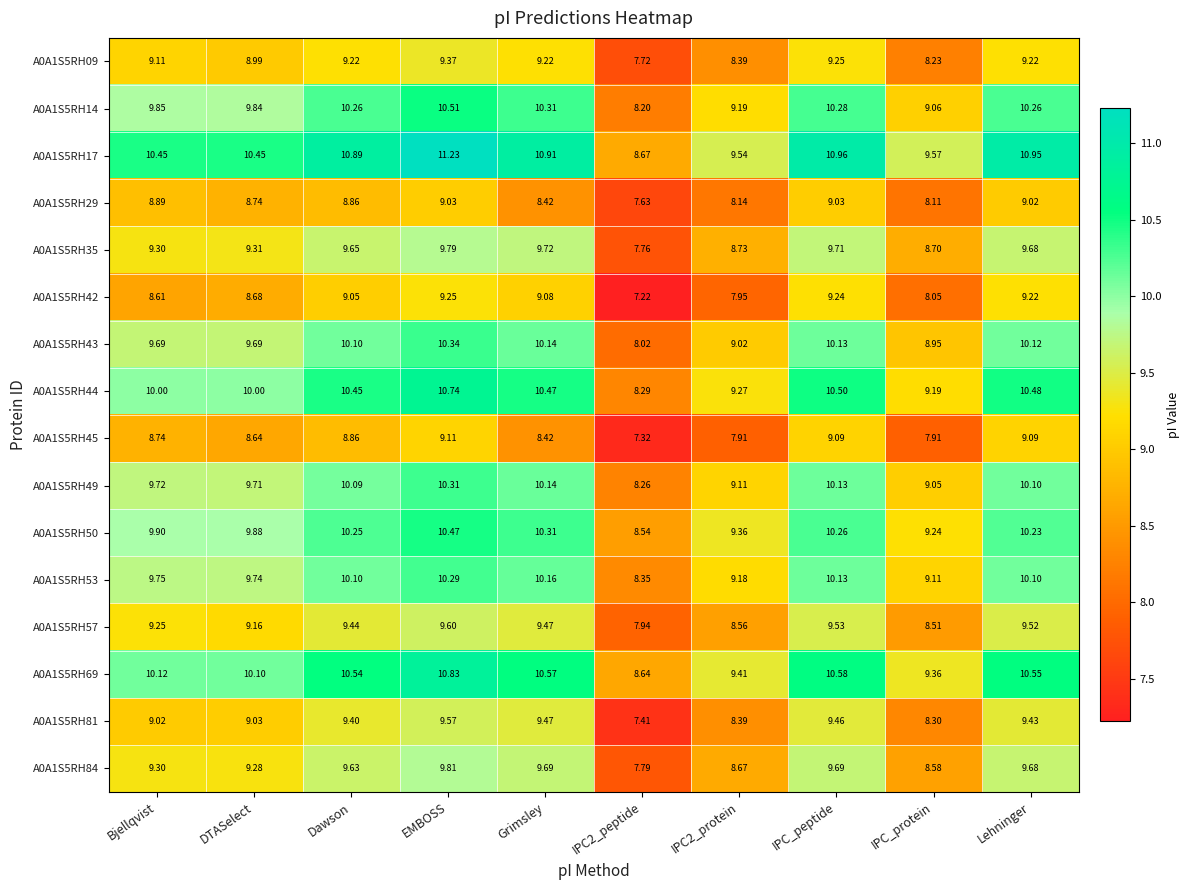

Which category has the highest value in the A0A1S5RH84 series?

EMBOSS